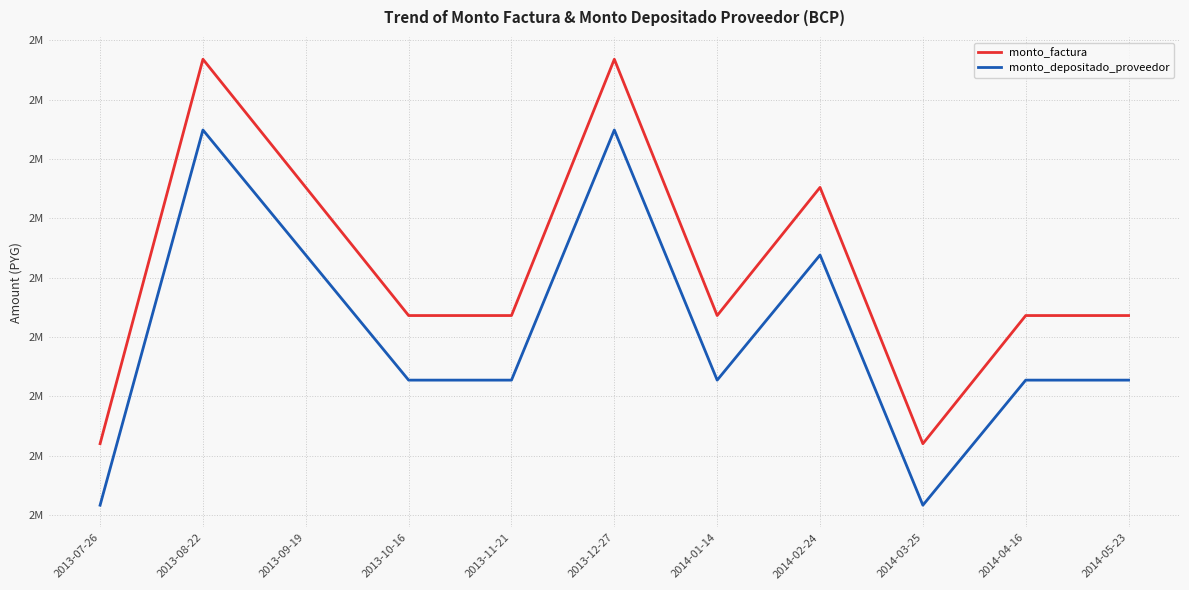

True or false: monto_factura and monto_depositado_proveedor cross at least once.

False